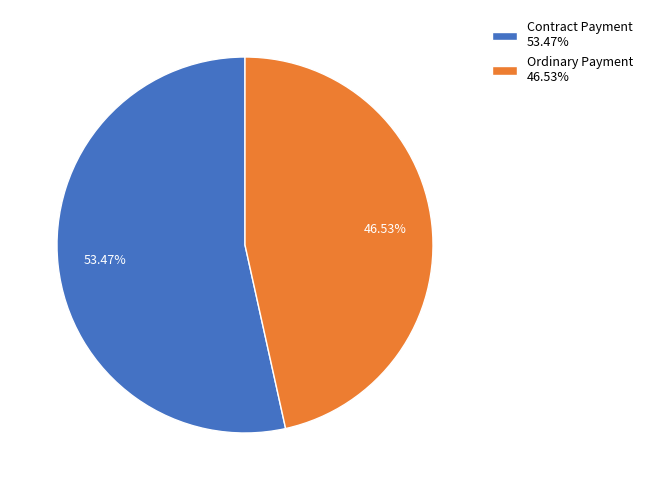

Is there a majority slice in this chart?

Yes